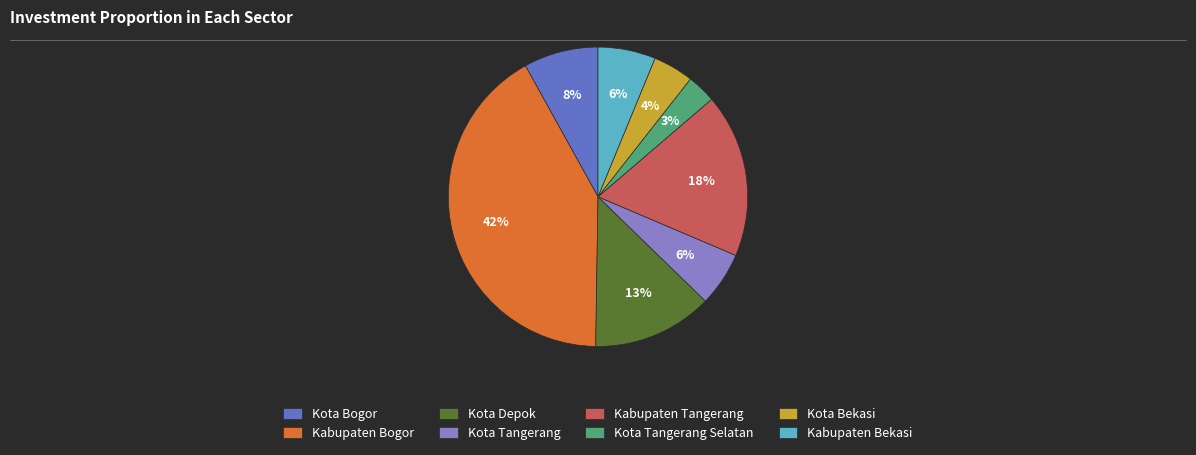

The Kota Depok slice represents 4% of the pie. True or false?

False